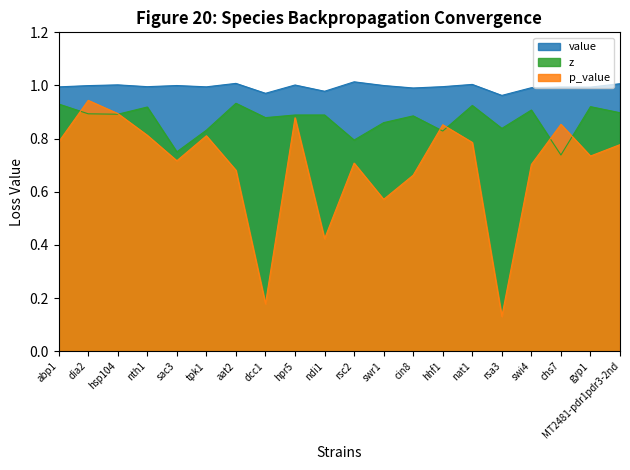

What is the sum of the value values at ndi1 and hhf1?

2.0